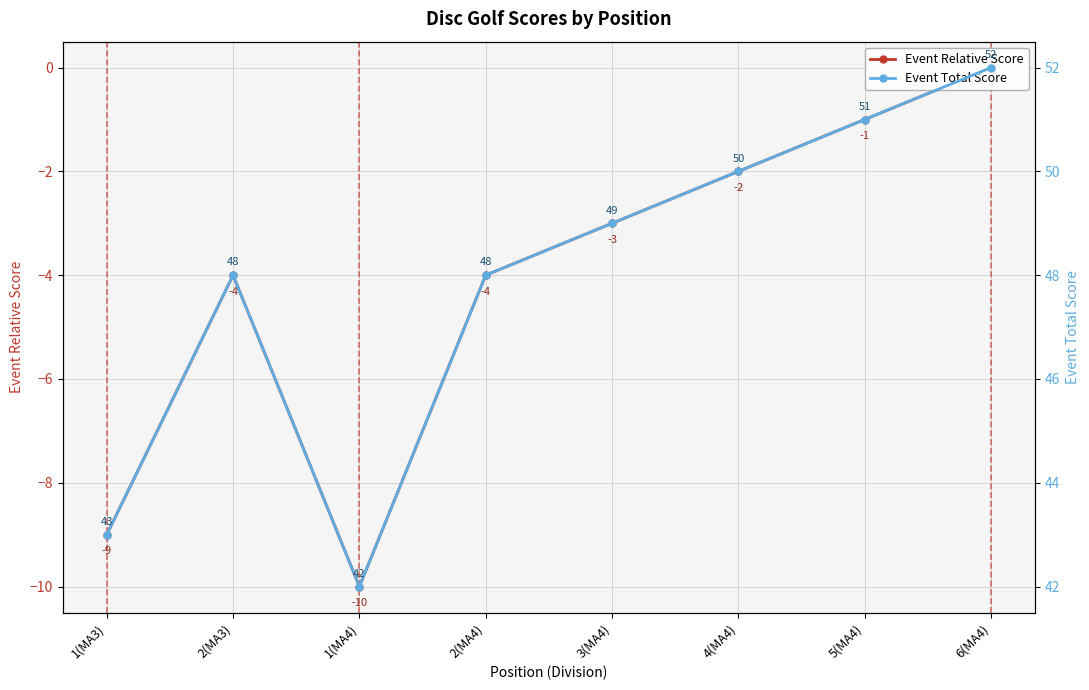

True or false: Event Relative Score has a value of -4 at 2(MA4).

True